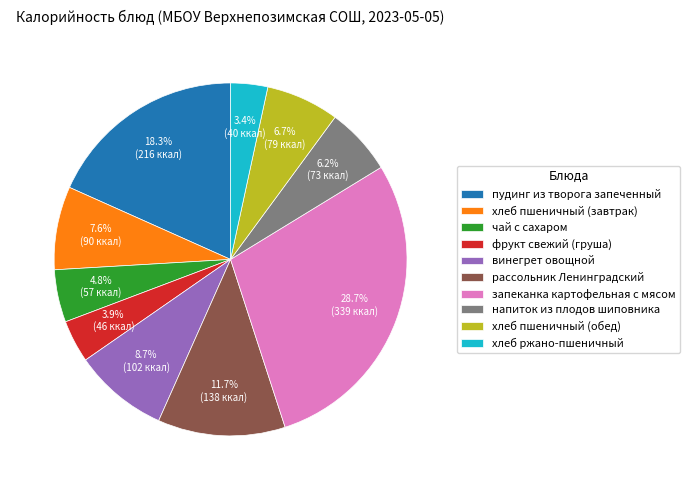

To the nearest percent, what is the average slice percentage?

10%